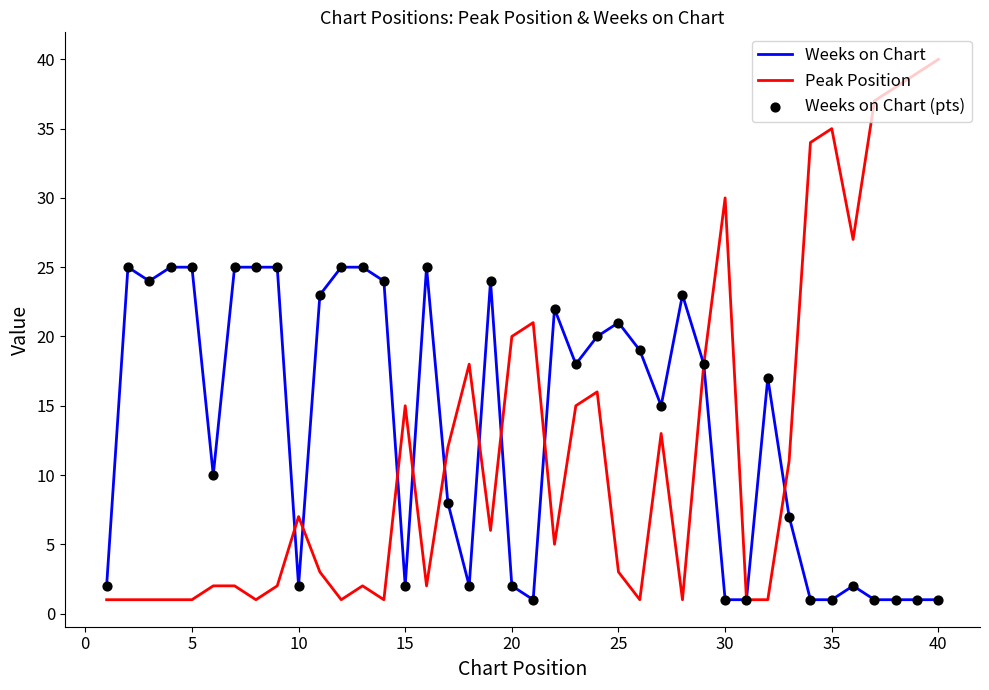

What is the maximum value shown in the chart?

40